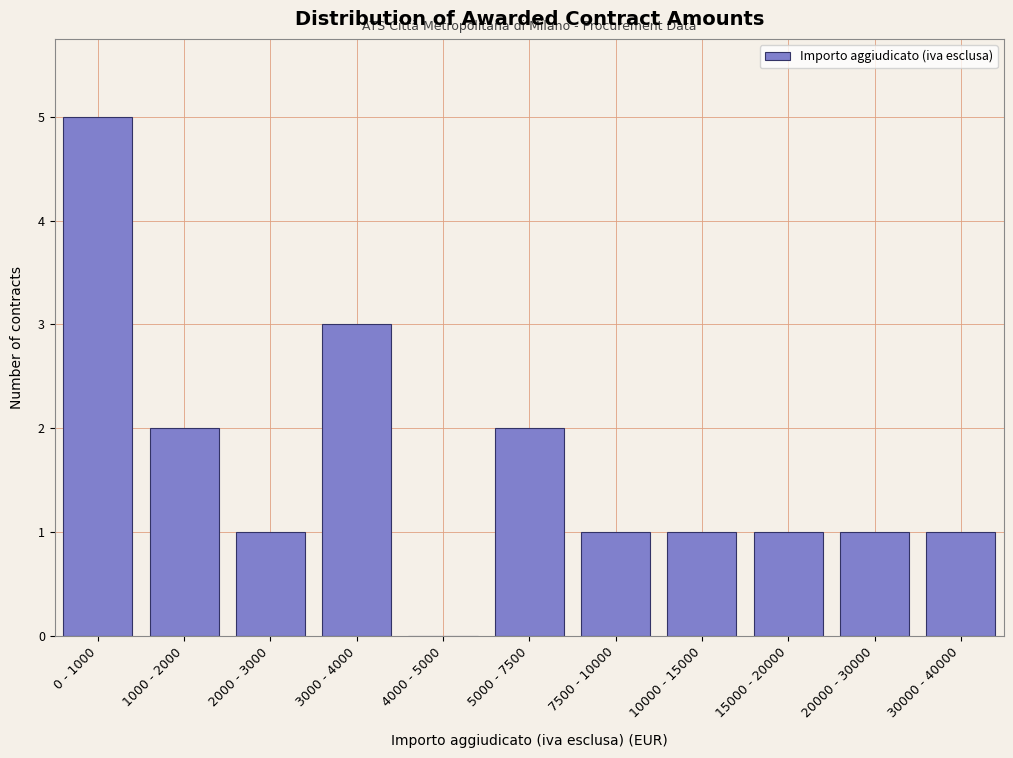

Reading right to left, list all the values displayed in this chart.

30000 - 40000=1	20000 - 30000=1	15000 - 20000=1	10000 - 15000=1	7500 - 10000=1	5000 - 7500=2	4000 - 5000=0	3000 - 4000=3	2000 - 3000=1	1000 - 2000=2	0 - 1000=5